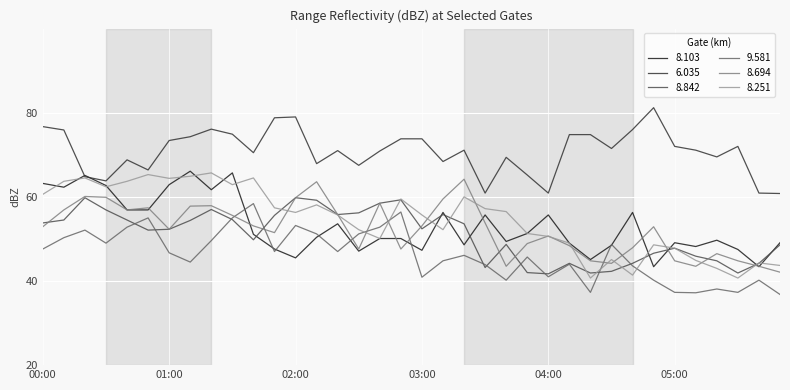

Which series has the largest total across all categories?

6.035